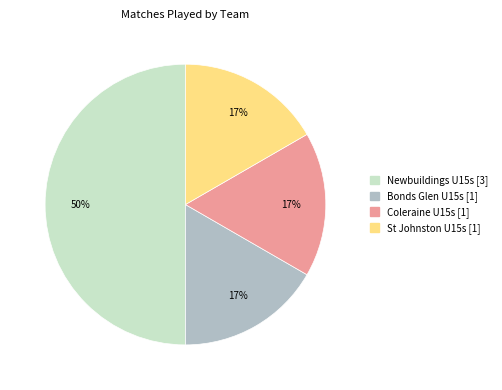

Which has a higher value, Newbuildings U15s or St Johnston U15s?

Newbuildings U15s